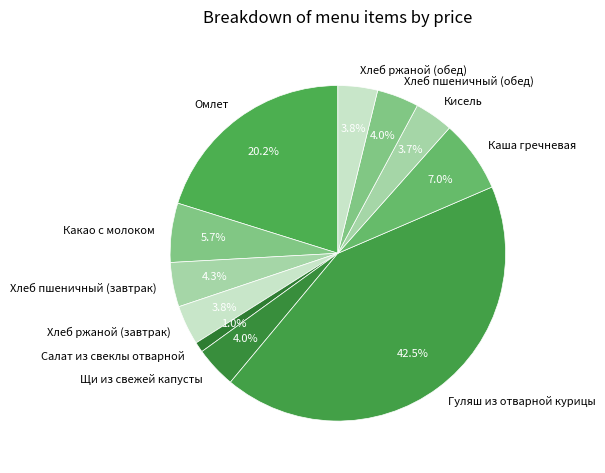

Which category has the smallest portion of the pie?

Салат из свеклы отварной